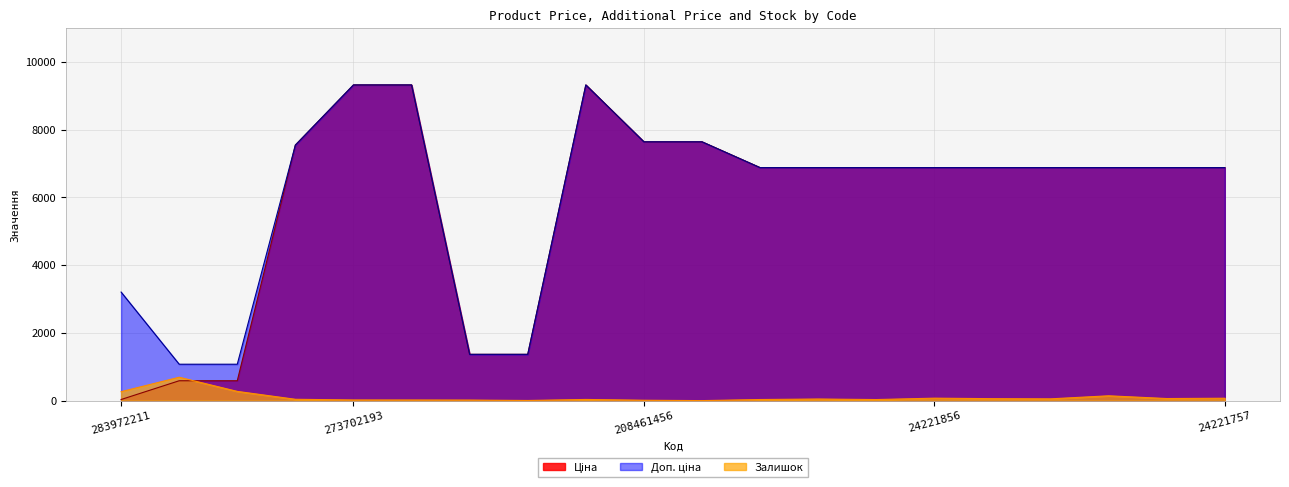

What is the minimum value for Доп. ціна?

1074.5